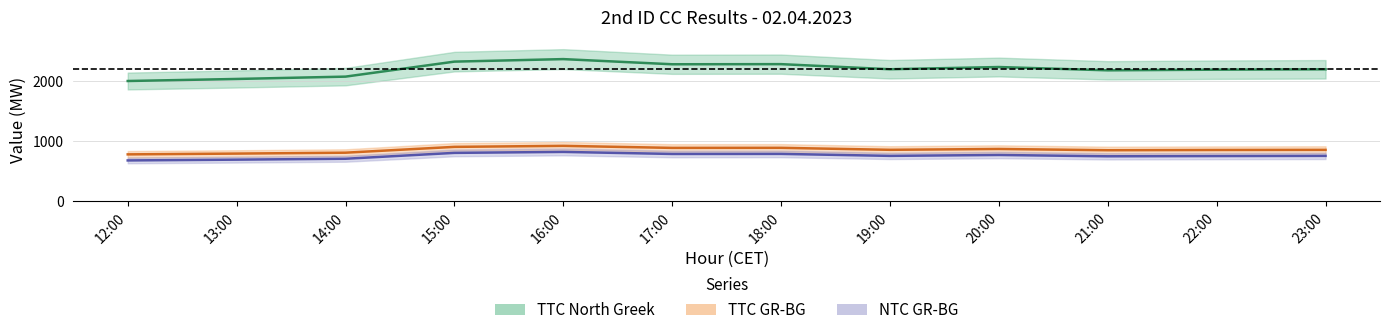

At which label is TTC GR-BG closest to 854?

21:00